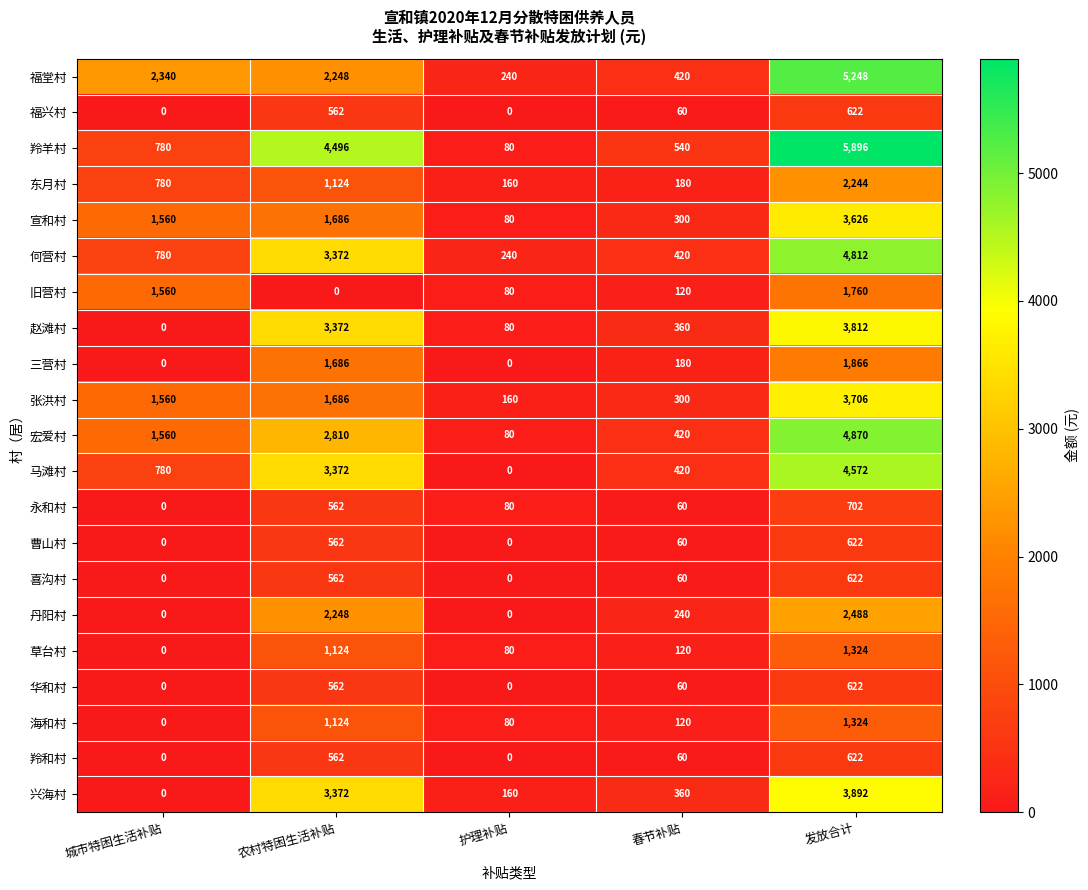

How many series are shown in this chart?

21